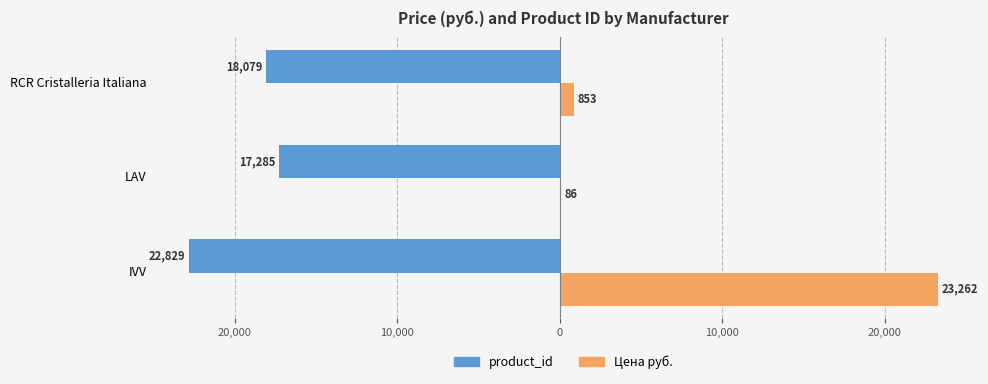

What position from the left is RCR Cristalleria Italiana?

3